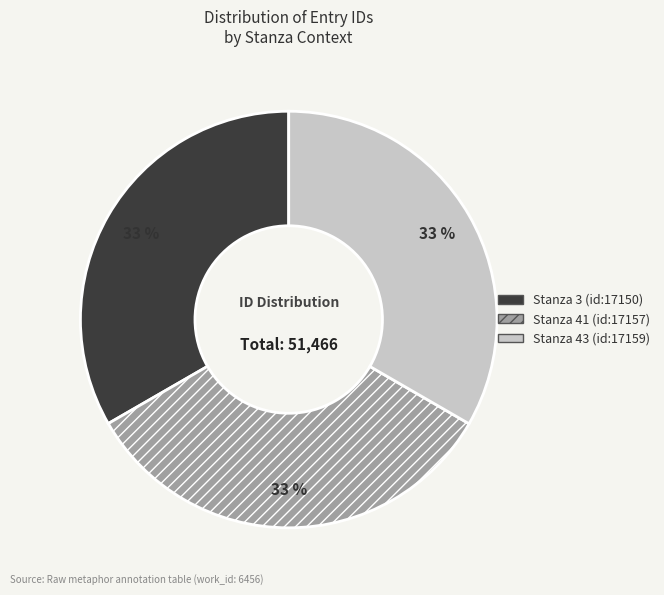

Combined, do Stanza 3 (id:17150) and Stanza 43 (id:17159) account for over 50%?

Yes